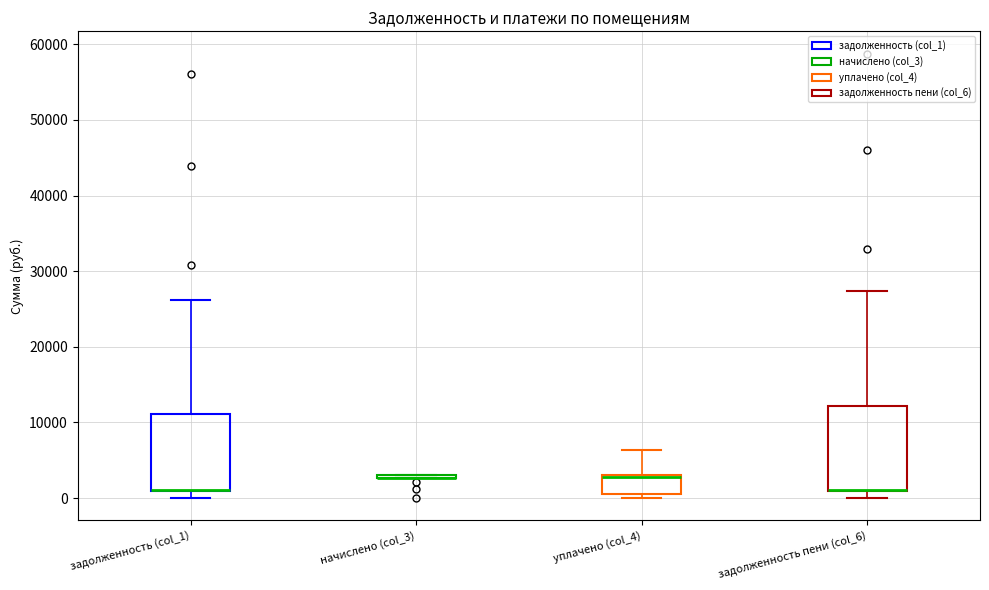

Which box is the tallest, from its lower edge to its upper edge?

задолженность пени (col_6)